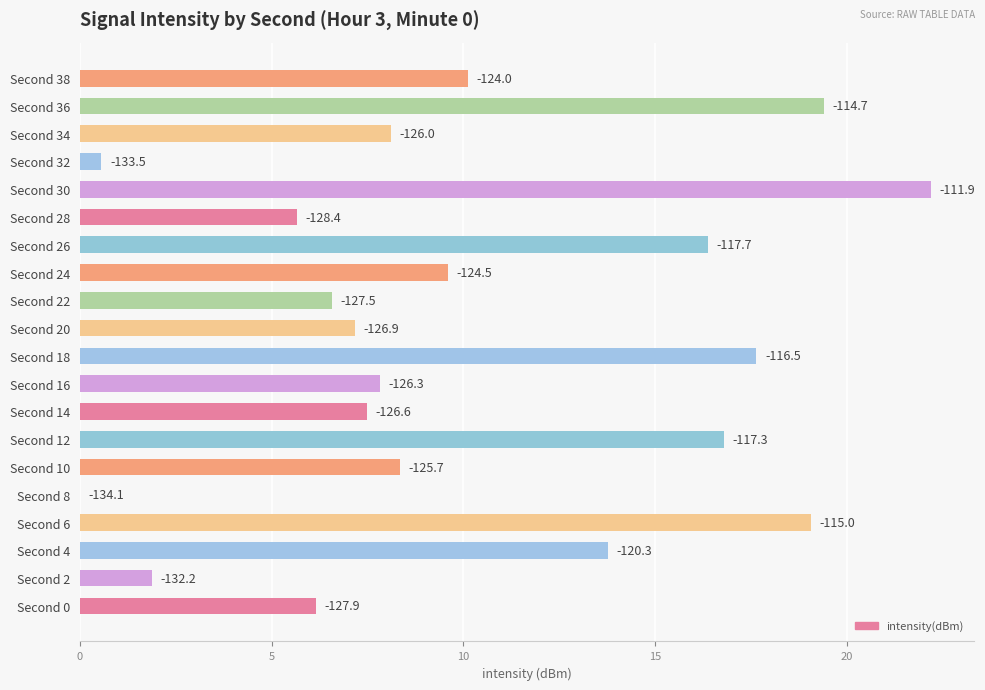

Which label corresponds to the smallest value in the chart?

Second 8